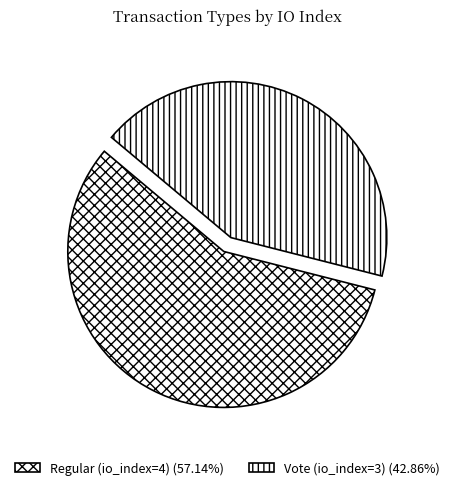

How many slices are in this pie chart?

2